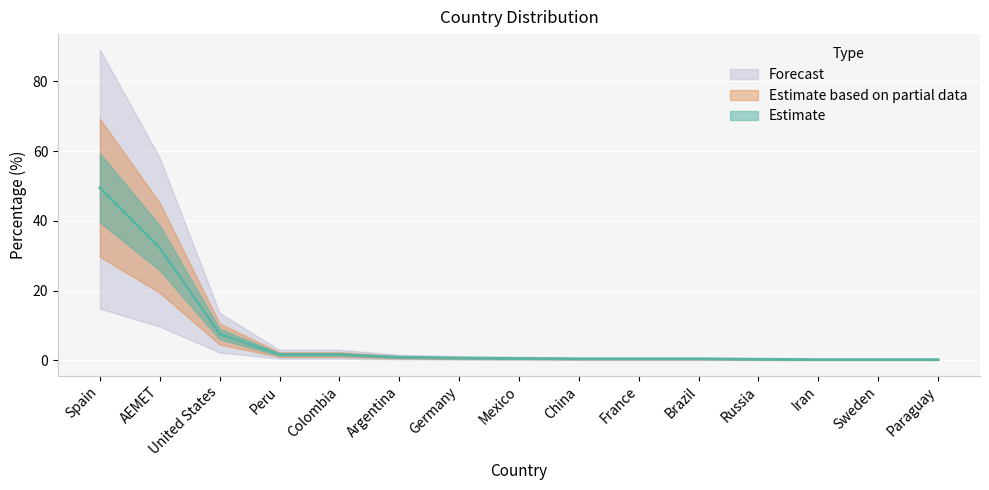

Read the value at France.

0.5